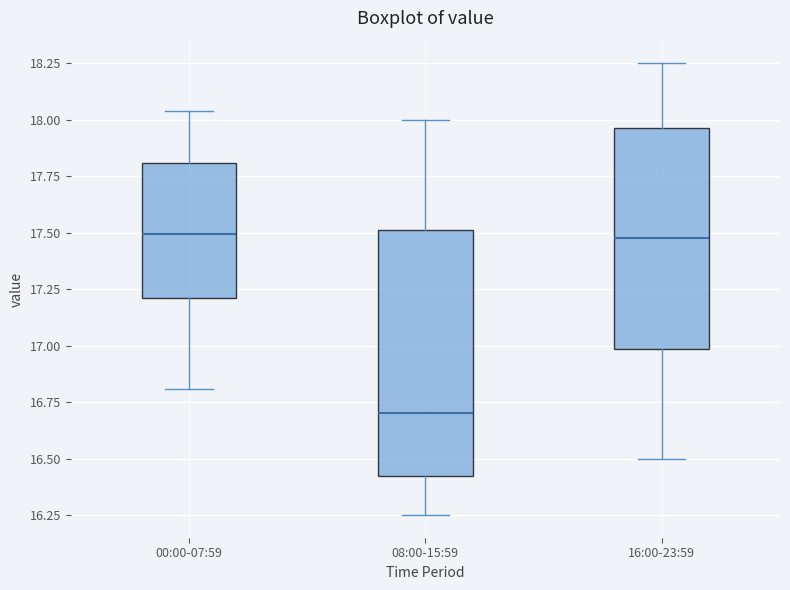

Reading left to right, transcribe this box plot: for each box, give where its median line is, the range the box spans, and where its two whiskers end, as read against the y-axis. The values are not printed on the chart, so give them approximately, as read against the axis.

00:00-07:59: median 17.50, box 17.20 to 17.80, whiskers 16.80 to 18.05
08:00-15:59: median 16.70, box 16.40 to 17.50, whiskers 16.25 to 18.00
16:00-23:59: median 17.50, box 17.00 to 17.95, whiskers 16.50 to 18.25